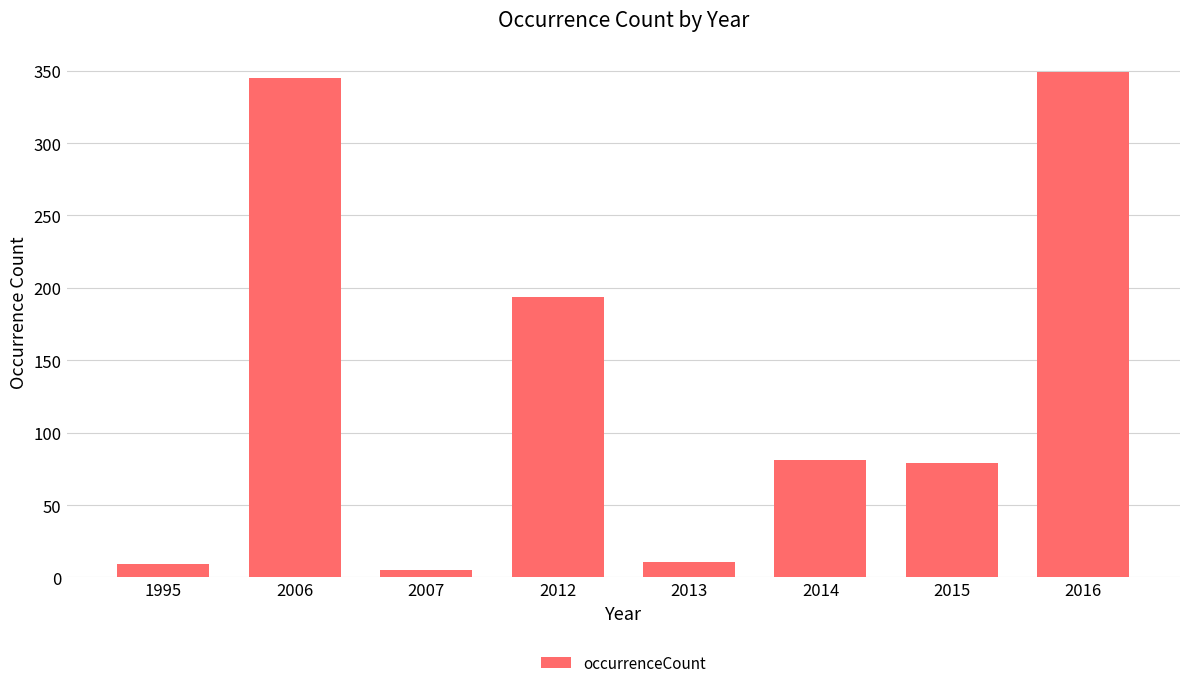

What is the value of the 1st bar from the left?

9